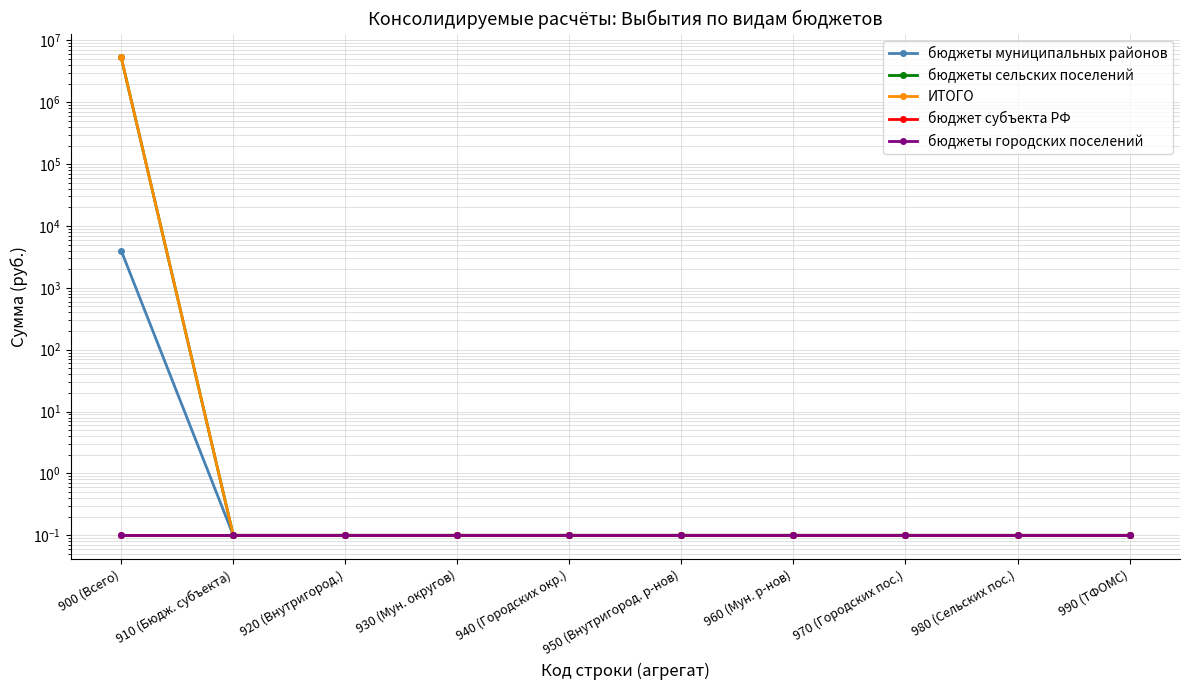

How many distinct data groups are displayed?

5